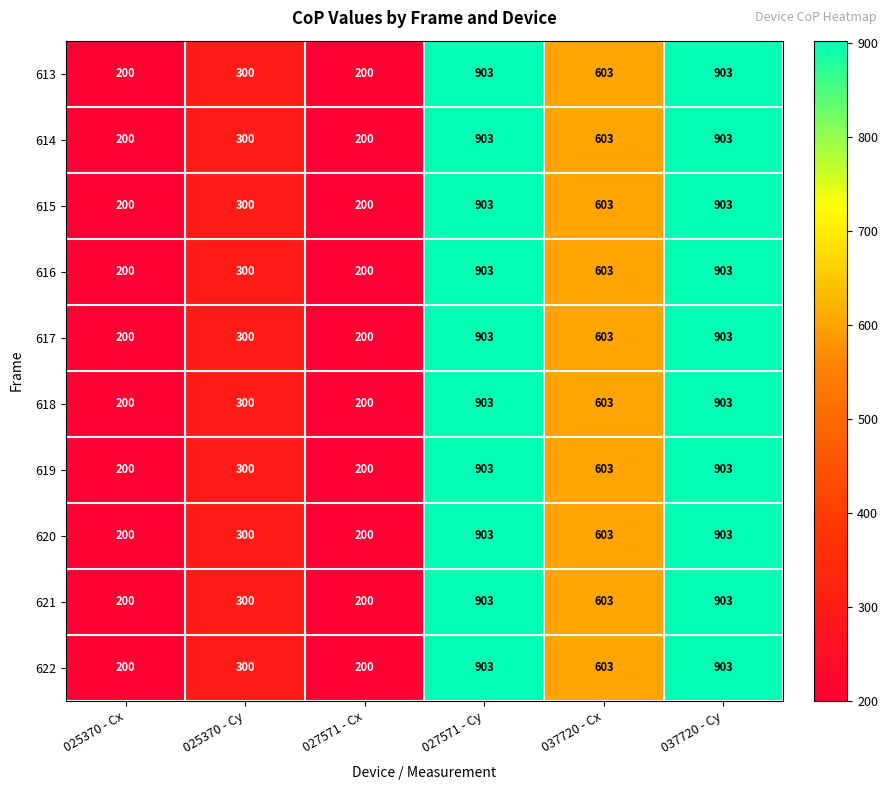

Is it true that 613 equals 178 at 037720 - Cx?

False